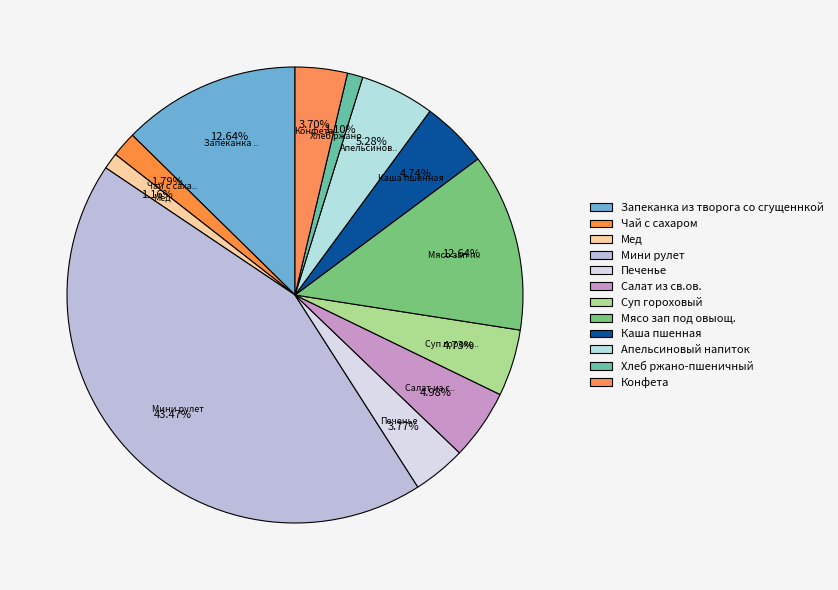

Count the number of slices in the pie.

12